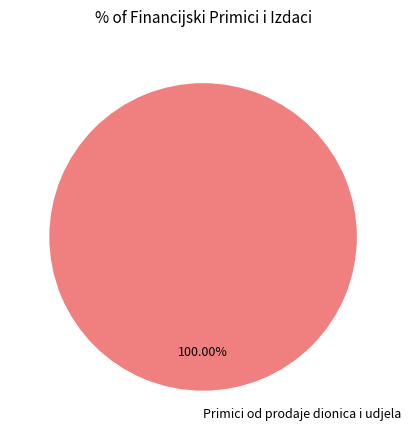

Which slice represents more than half of the pie?

Primici od prodaje dionica i udjela